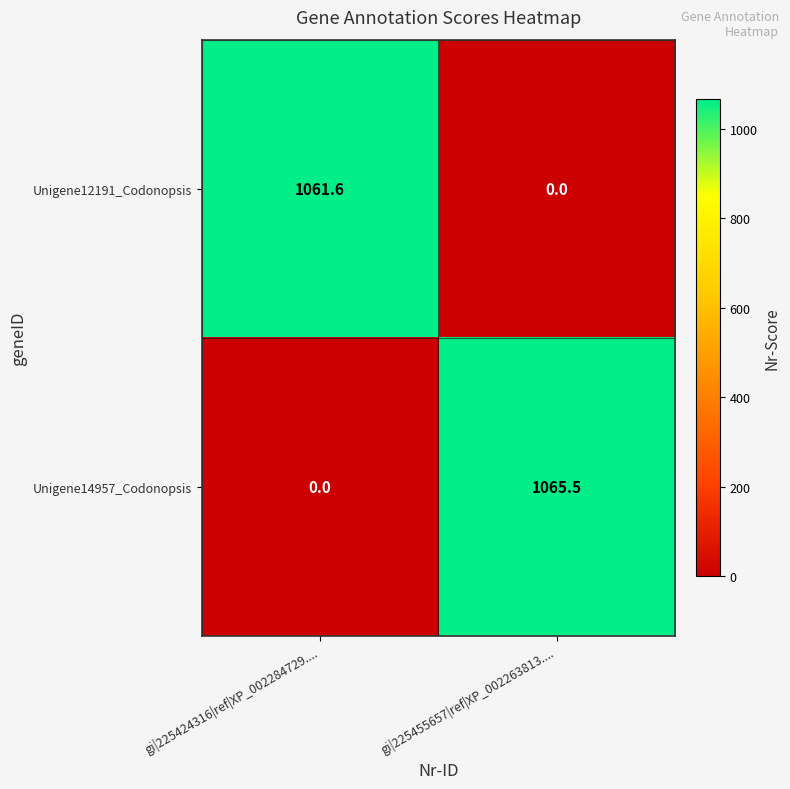

The Unigene14957_Codonopsis series shows 534.3 at gi|225455657|ref|XP_002263813..... True or false?

False